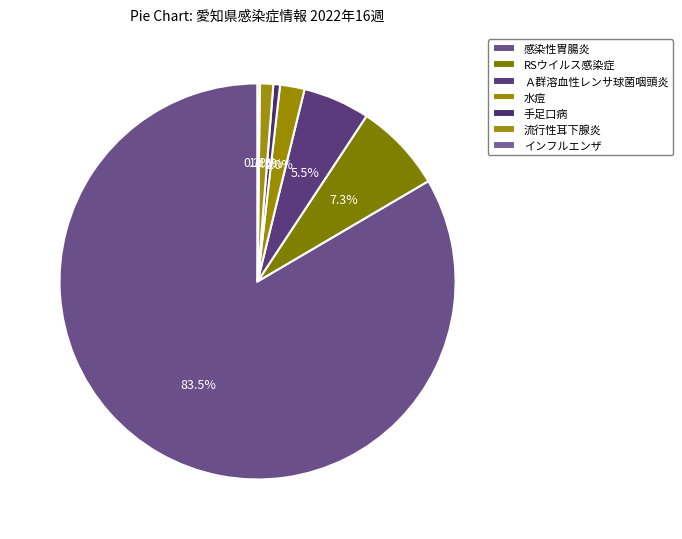

To the nearest percent, what percentage of the pie is Ａ群溶血性レンサ球菌咽頭炎?

5%